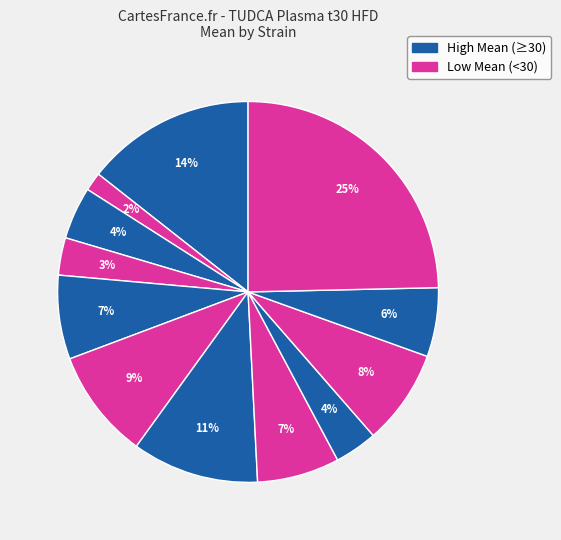

How many slices are in this pie chart?

12